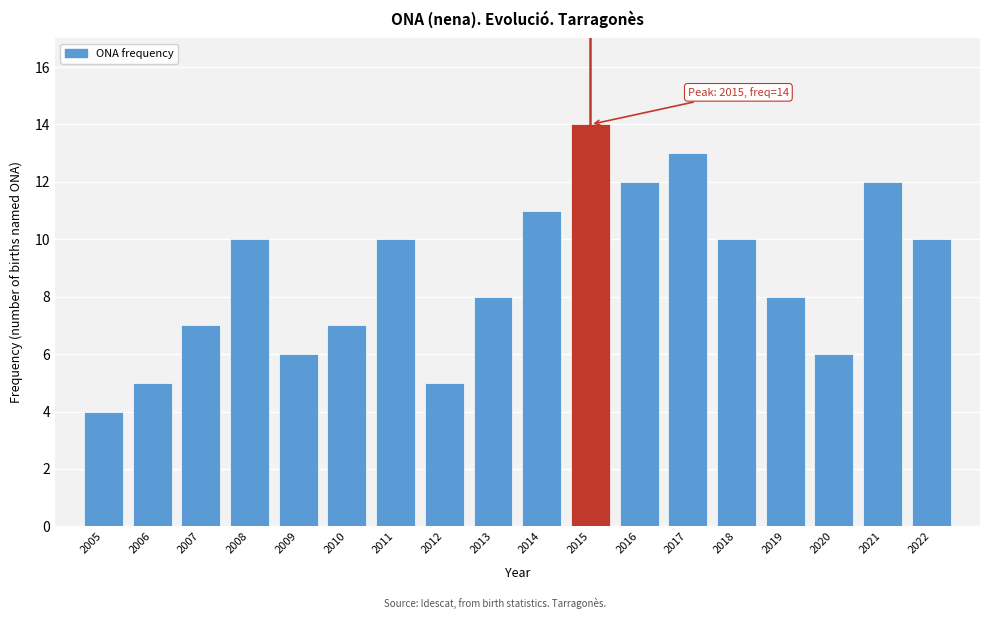

Reading left to right, list all the values displayed in this chart.

2005=4	2006=5	2007=7	2008=10	2009=6	2010=7	2011=10	2012=5	2013=8	2014=11	2015=14	2016=12	2017=13	2018=10	2019=8	2020=6	2021=12	2022=10